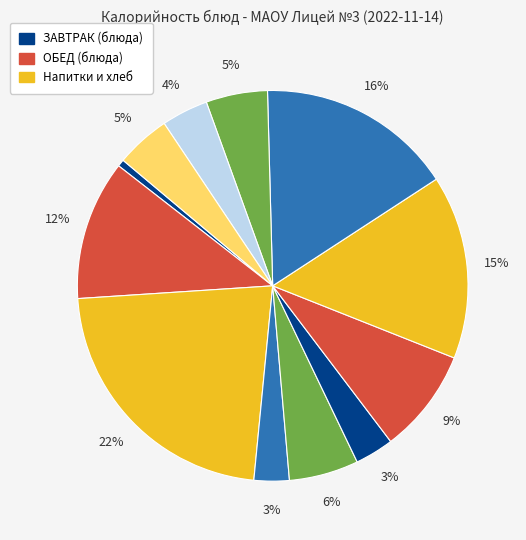

Count the number of slices in the pie.

12